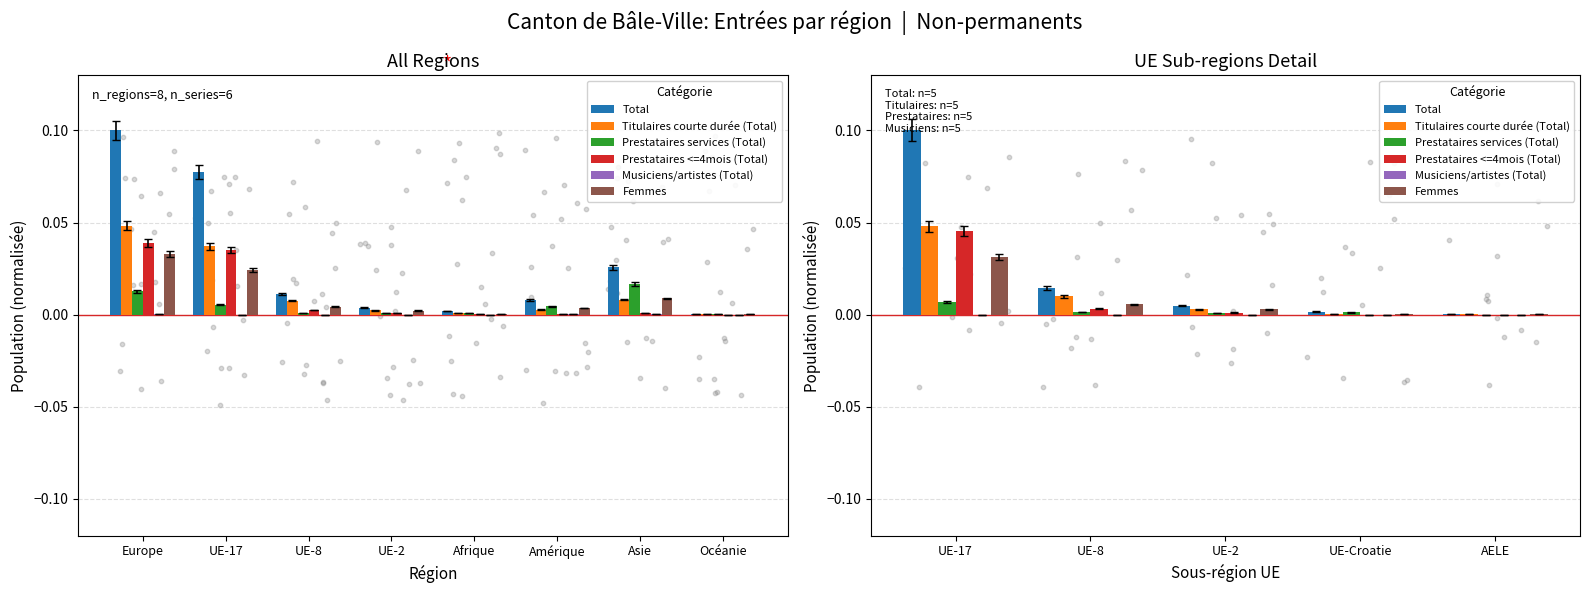

Which series reaches the minimum Y coordinate?

Prestataires services (Total)